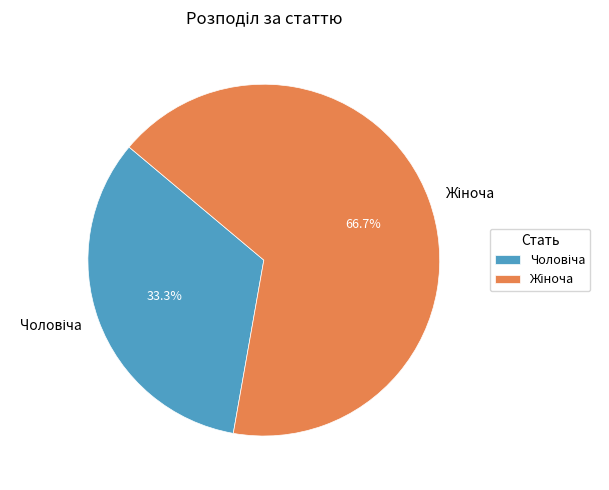

Is there a majority slice in this chart?

Yes